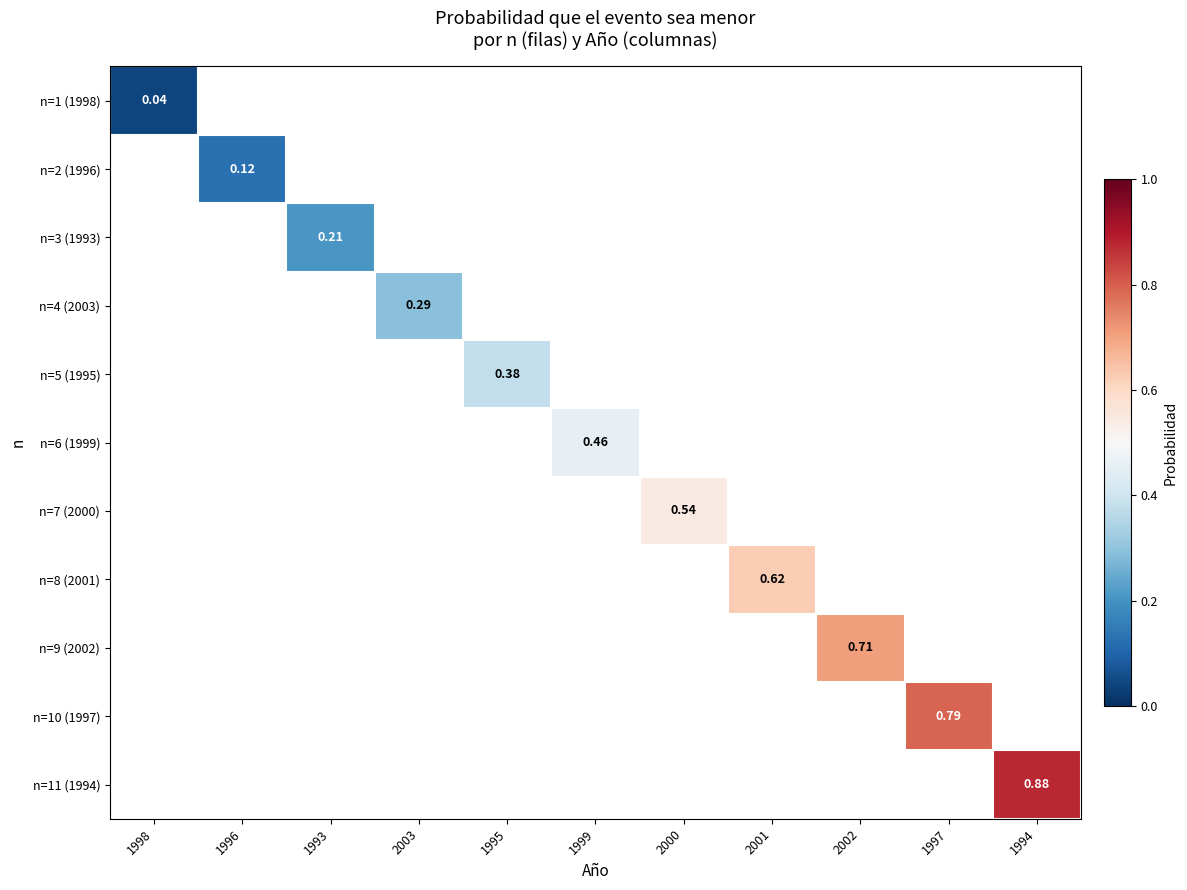

Which category has the lowest value in the n=2 (1996) series?

1998